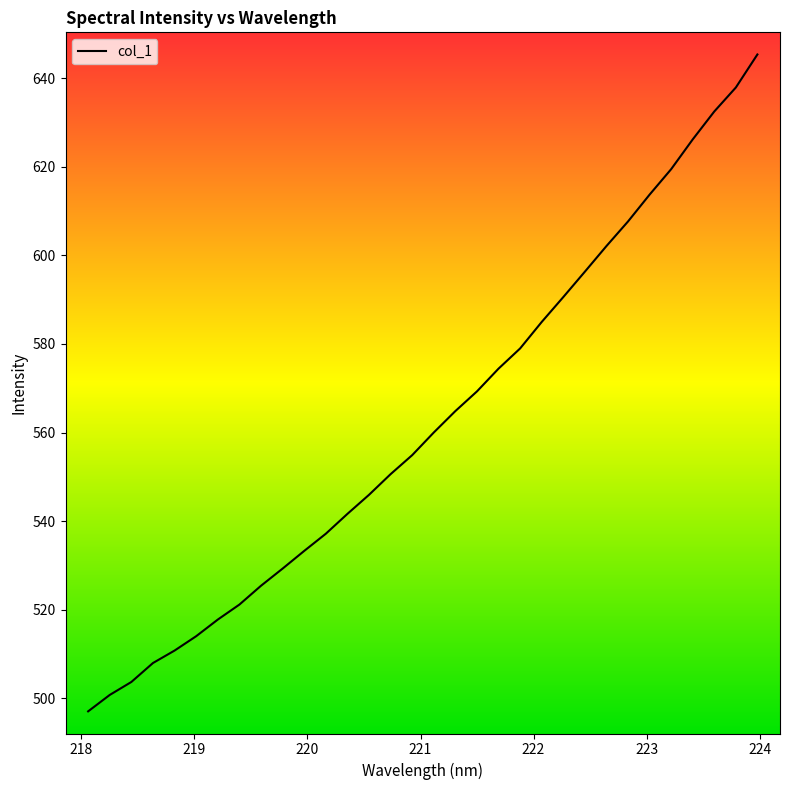

What is the difference between the maximum and minimum values?

148.3